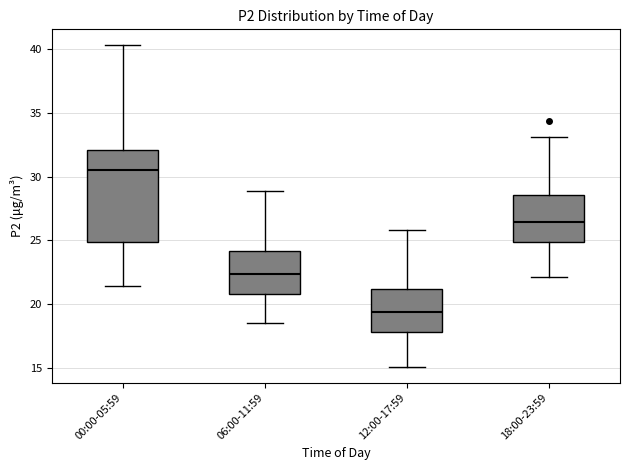

Which box is the tallest, from its lower edge to its upper edge?

00:00-05:59